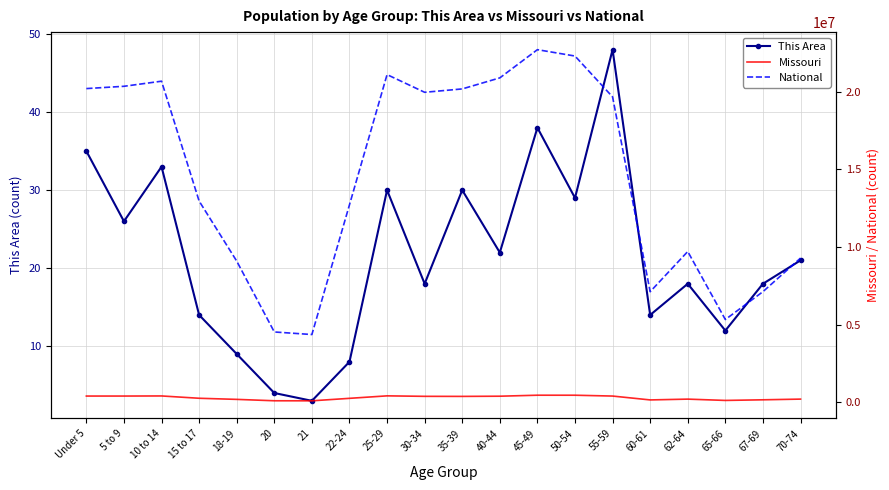

What is the value of the National point at the 15th from the left?

19664805